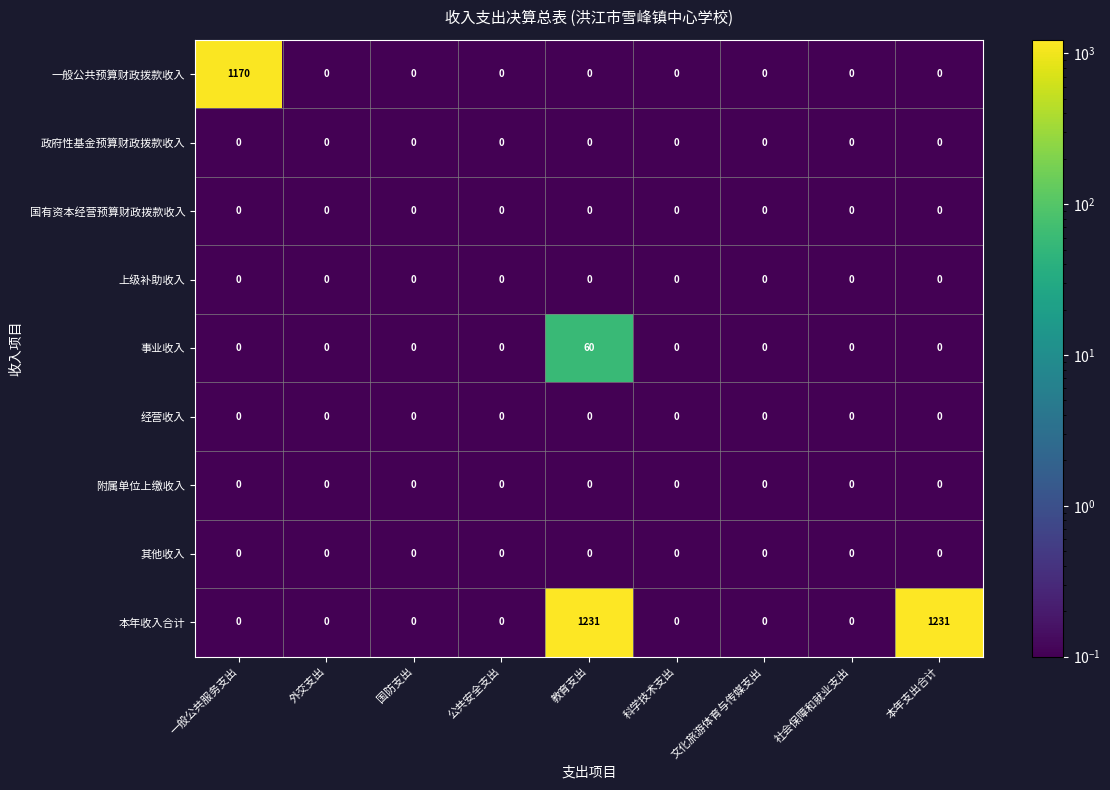

What is the greatest value displayed?

1231